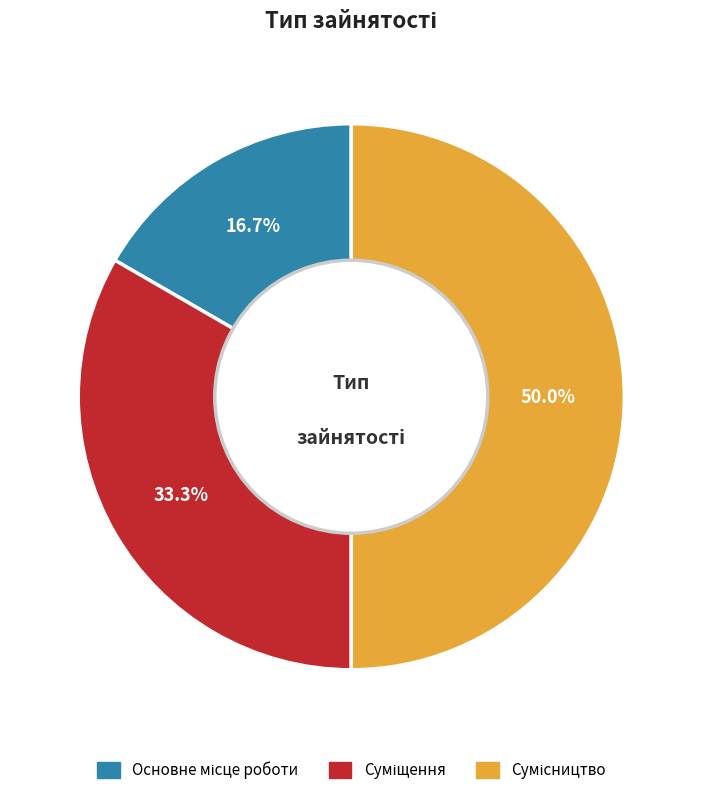

Is the sum of Суміщення and Сумісництво greater than half?

Yes